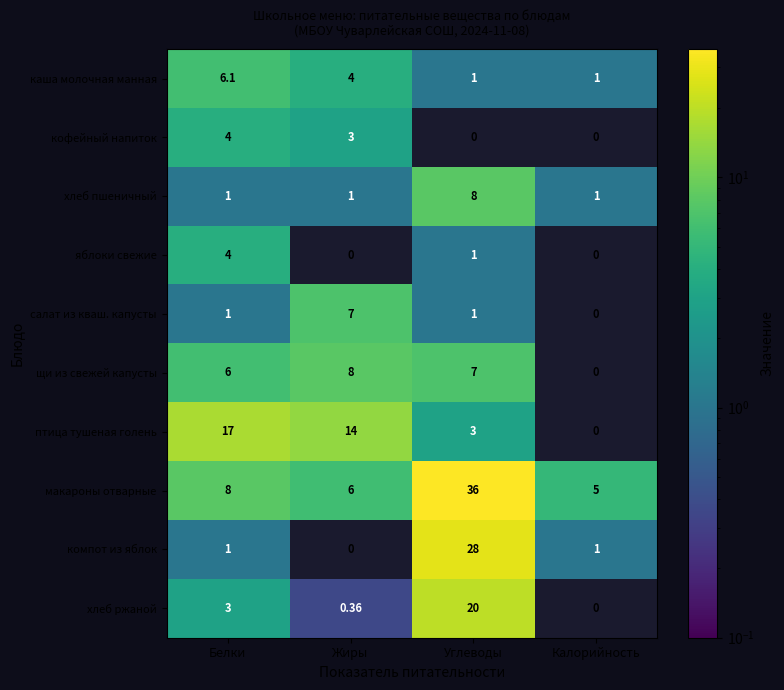

At which label does щи из свежей капусты reach its peak?

Жиры